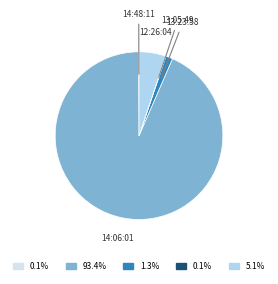

Do 14:06:01 and 13:23:58 together represent more than half of the pie?

Yes